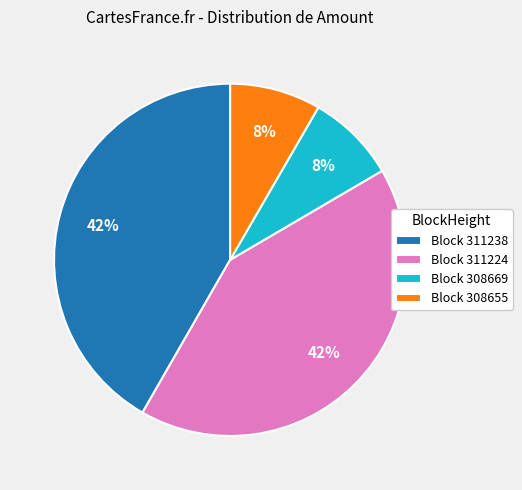

Does any single category account for the majority?

No